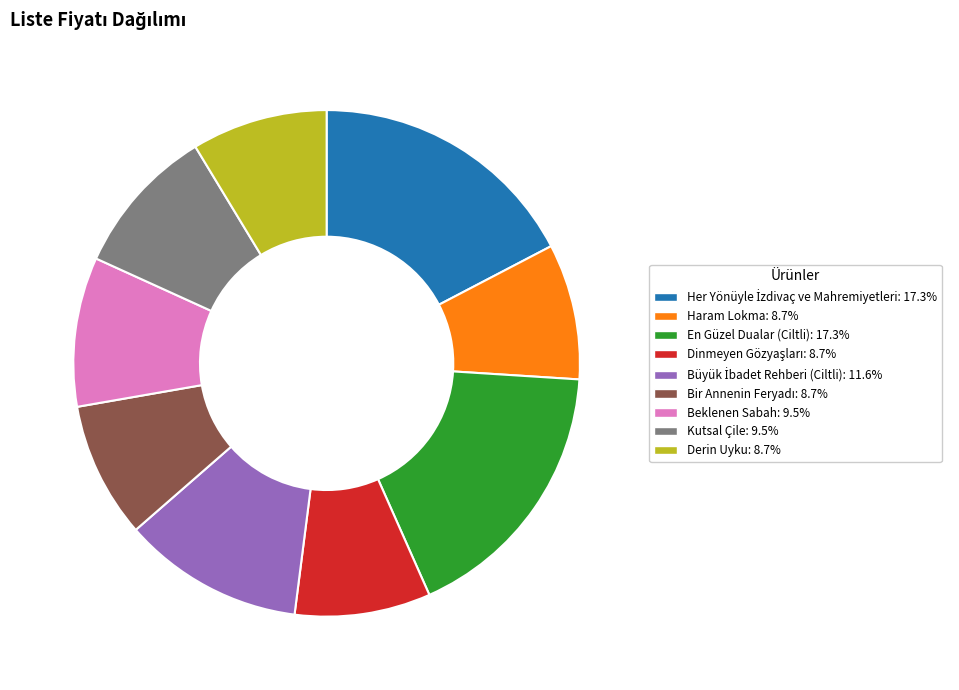

Is there any slice that represents more than half of the pie?

No